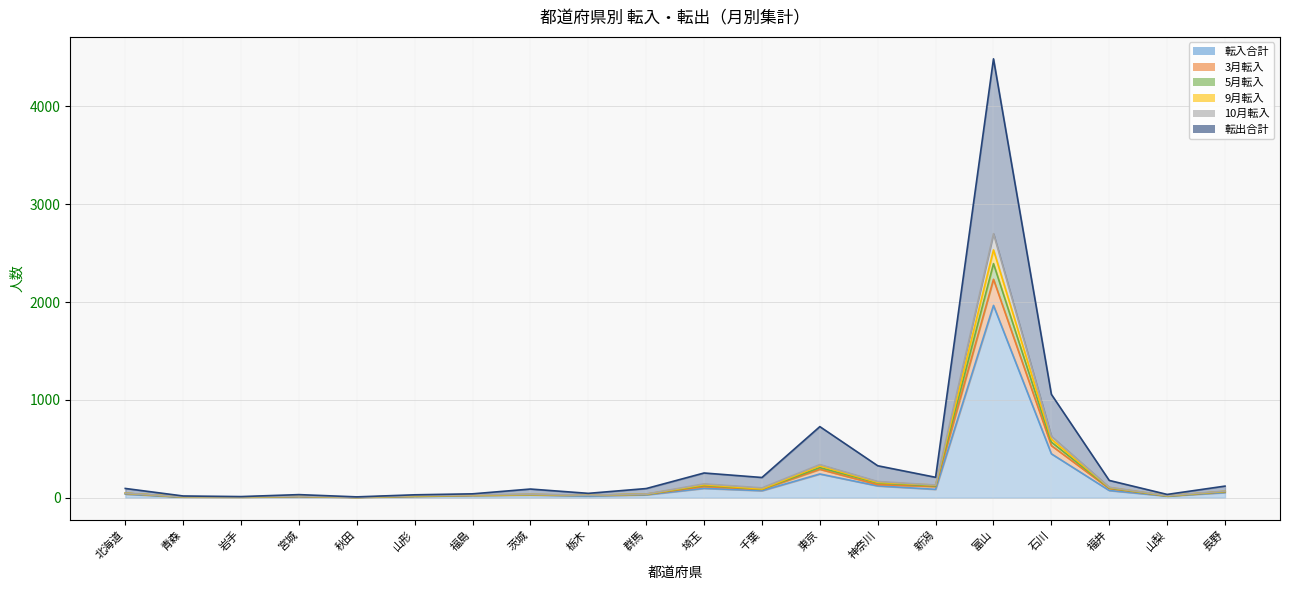

True or false: 転出合計 has a value of 727 at 東京.

True